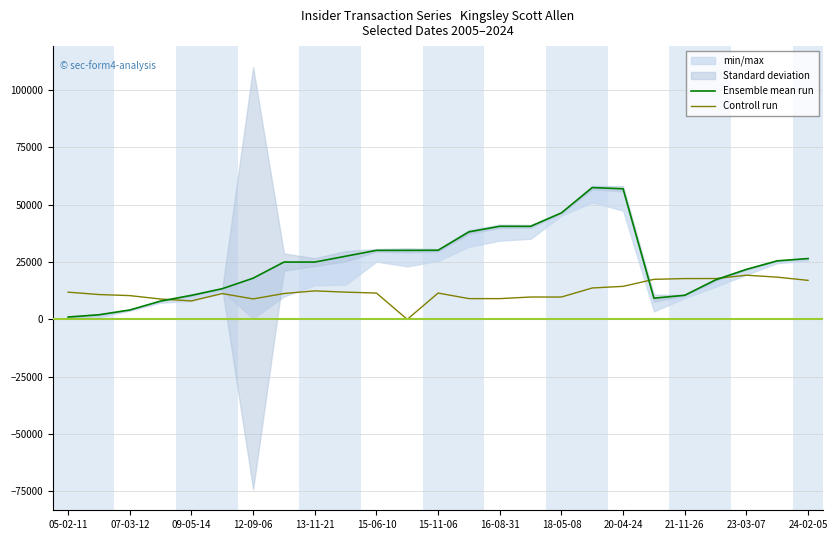

What is the highest value of the Controll run series?

19250.0